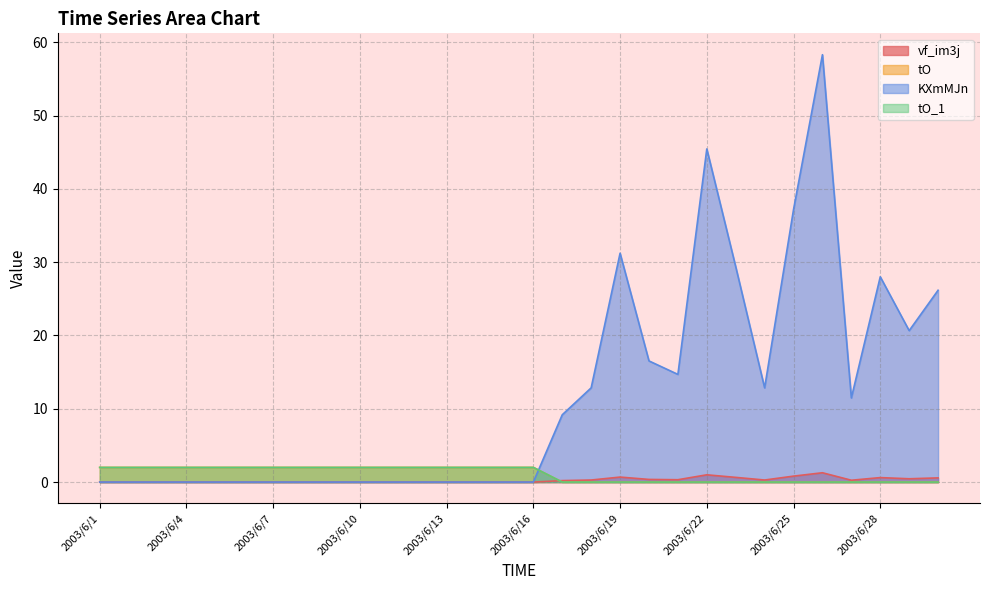

Between 2003/6/14 and 2003/6/7, which is larger?

2003/6/14